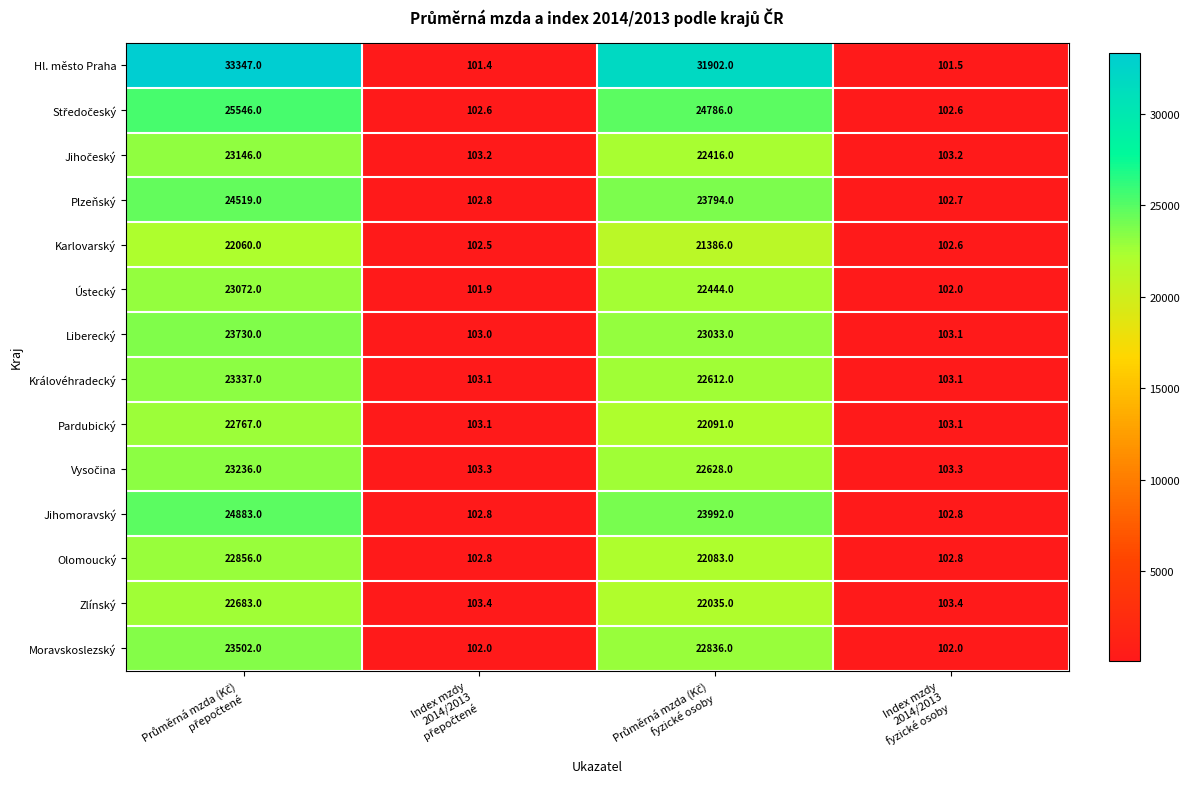

Which series has the widest spread of values?

Hl. město Praha